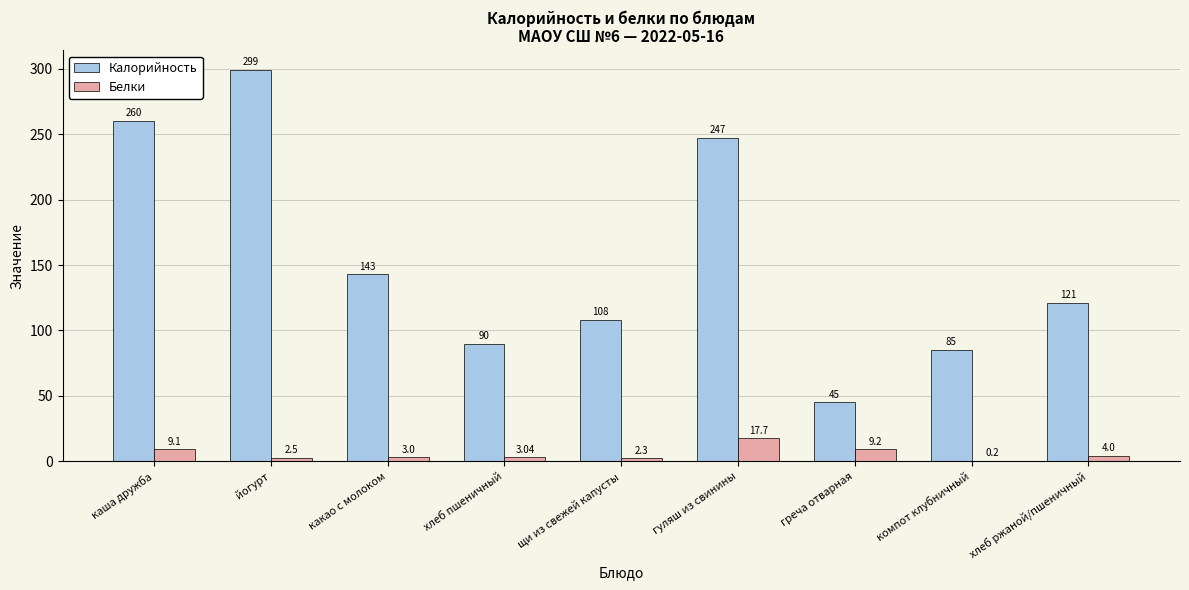

Reading right to left, what are all the values shown in this chart?

Калорийность: хлеб ржаной/пшеничный=121.0	компот клубничный=85.0	греча отварная=45.0	гуляш из свинины=247.0	щи из свежей капусты=108.0	хлеб пшеничный=90.0	какао с молоком=143.0	йогурт=299.0	каша дружба=260.0
Белки: хлеб ржаной/пшеничный=4.0	компот клубничный=0.2	греча отварная=9.2	гуляш из свинины=17.7	щи из свежей капусты=2.3	хлеб пшеничный=3.0	какао с молоком=3.0	йогурт=2.5	каша дружба=9.1